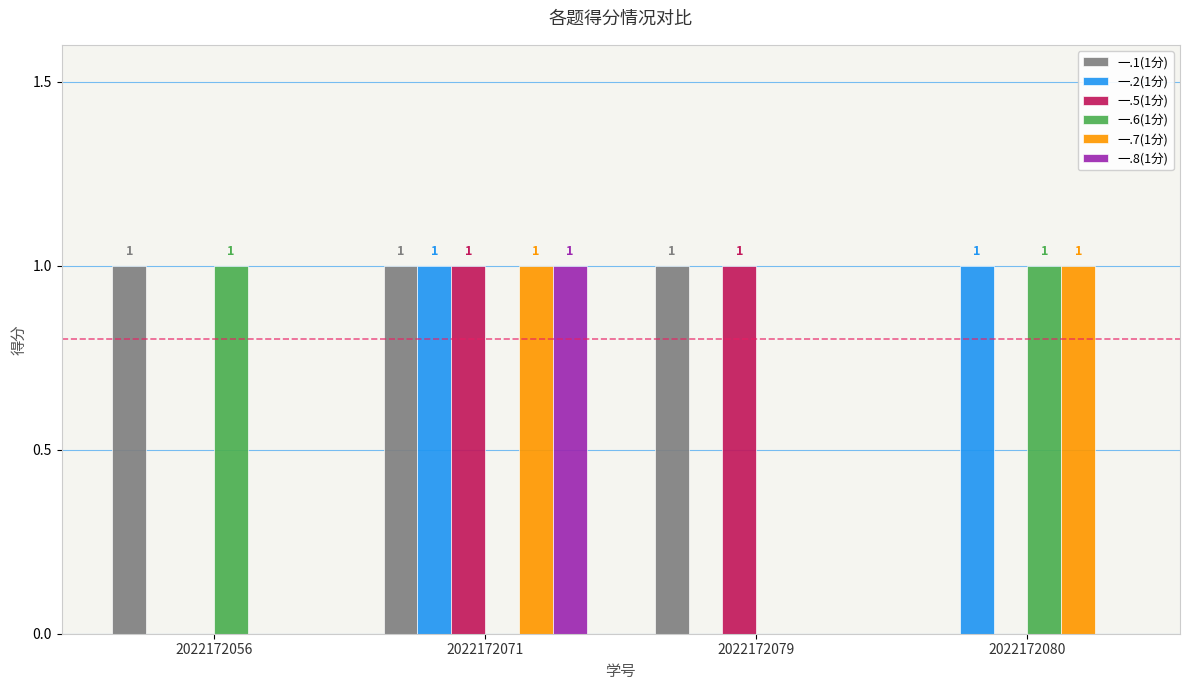

The value of 一.5(1分) at 2022172056 is 0. True or false?

True